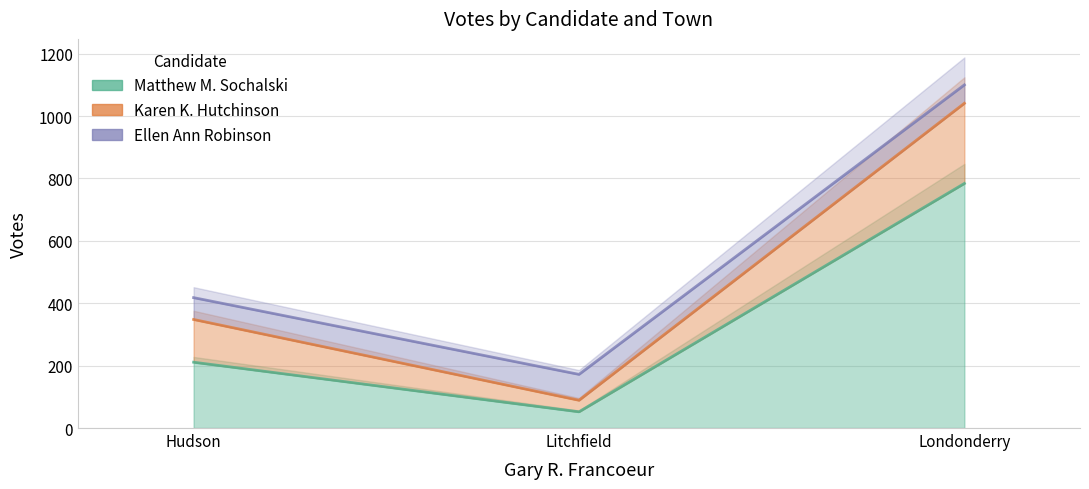

The Karen K. Hutchinson series shows 137 at Hudson. True or false?

True